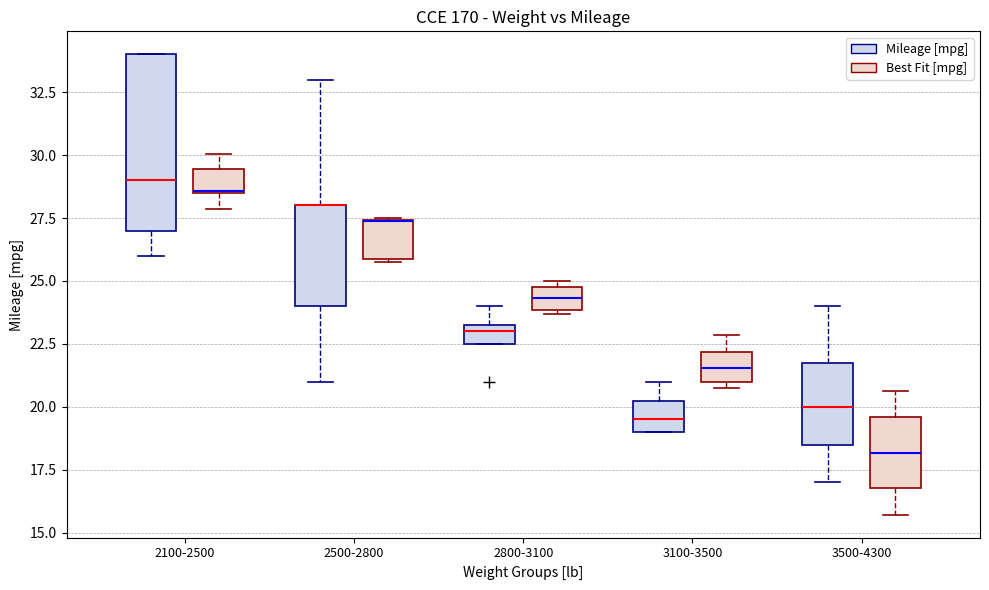

Reading left to right, read every box against the y-axis: the position of its median line, the range the box covers, and the ends of its whiskers. The values are not printed on the chart, so give them approximately, as read against the axis.

2100-2500 (Mileage [mpg]): median 29.0, box 27.0 to 34.0, whiskers 26.0 to 34.0
2100-2500 (Best Fit [mpg]): median 28.5 (drawn on the box's lower edge), box 28.5 to 29.5, whiskers 28.0 to 30.0
2500-2800 (Mileage [mpg]): median 28.0 (drawn on the box's upper edge), box 24.0 to 28.0, whiskers 21.0 to 33.0
2500-2800 (Best Fit [mpg]): median 27.5 (drawn on the box's upper edge), box 26.0 to 27.5, whiskers 26.0 to 27.5
2800-3100 (Mileage [mpg]): median 23.0, box 22.5 to 23.5, whiskers 22.5 to 24.0
2800-3100 (Best Fit [mpg]): median 24.5, box 24.0 to 25.0, whiskers 23.5 to 25.0 (just above the box's upper edge)
3100-3500 (Mileage [mpg]): median 19.5, box 19.0 to 20.5, whiskers 19.0 to 21.0
3100-3500 (Best Fit [mpg]): median 21.5, box 21.0 to 22.0, whiskers 21.0 (just below the box's lower edge) to 23.0
3500-4300 (Mileage [mpg]): median 20.0, box 18.5 to 22.0, whiskers 17.0 to 24.0
3500-4300 (Best Fit [mpg]): median 18.0, box 17.0 to 19.5, whiskers 15.5 to 20.5